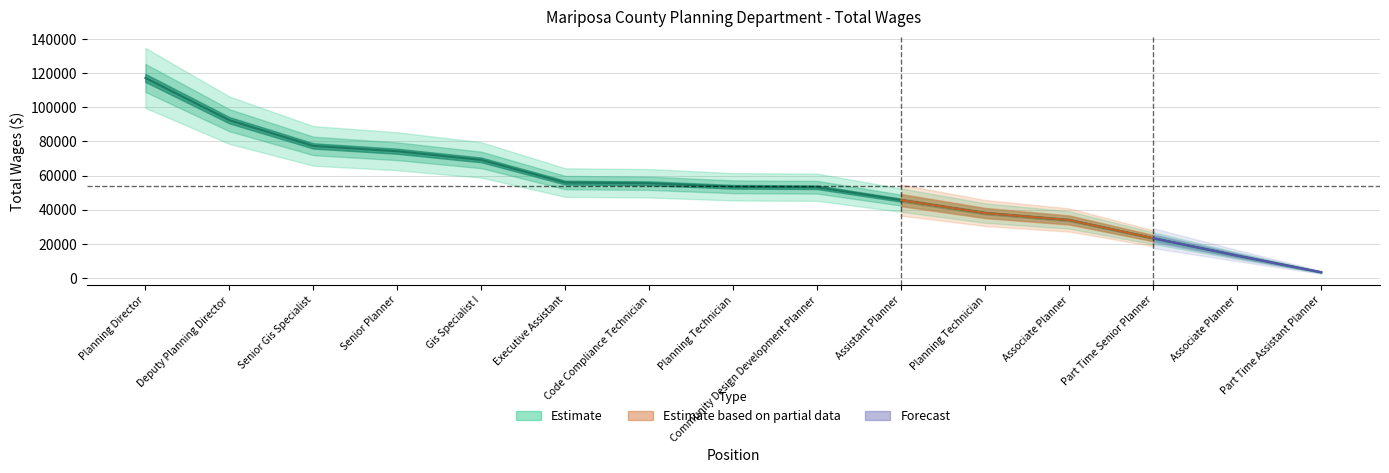

At which label is the value closest to 60295?

Executive Assistant